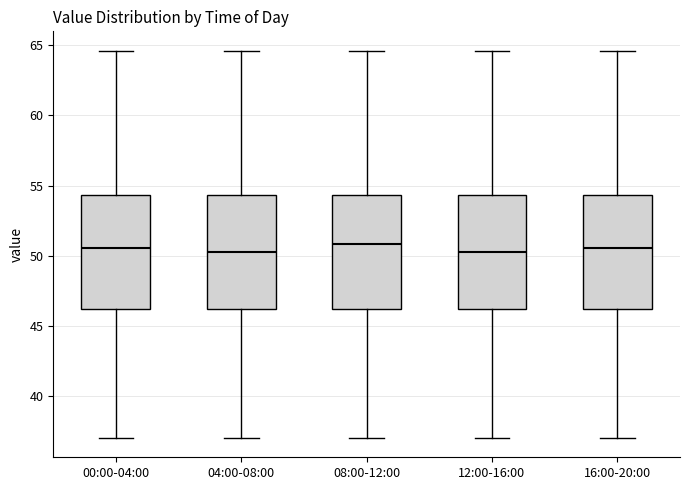

Reading left to right, read every box against the y-axis: the position of its median line, the range the box covers, and the ends of its whiskers. The values are not printed on the chart, so give them approximately, as read against the axis.

00:00-04:00: median 50.5, box 46.0 to 54.5, whiskers 37.0 to 64.5
04:00-08:00: median 50.5, box 46.0 to 54.5, whiskers 37.0 to 64.5
08:00-12:00: median 51.0, box 46.0 to 54.5, whiskers 37.0 to 64.5
12:00-16:00: median 50.5, box 46.0 to 54.5, whiskers 37.0 to 64.5
16:00-20:00: median 50.5, box 46.0 to 54.5, whiskers 37.0 to 64.5